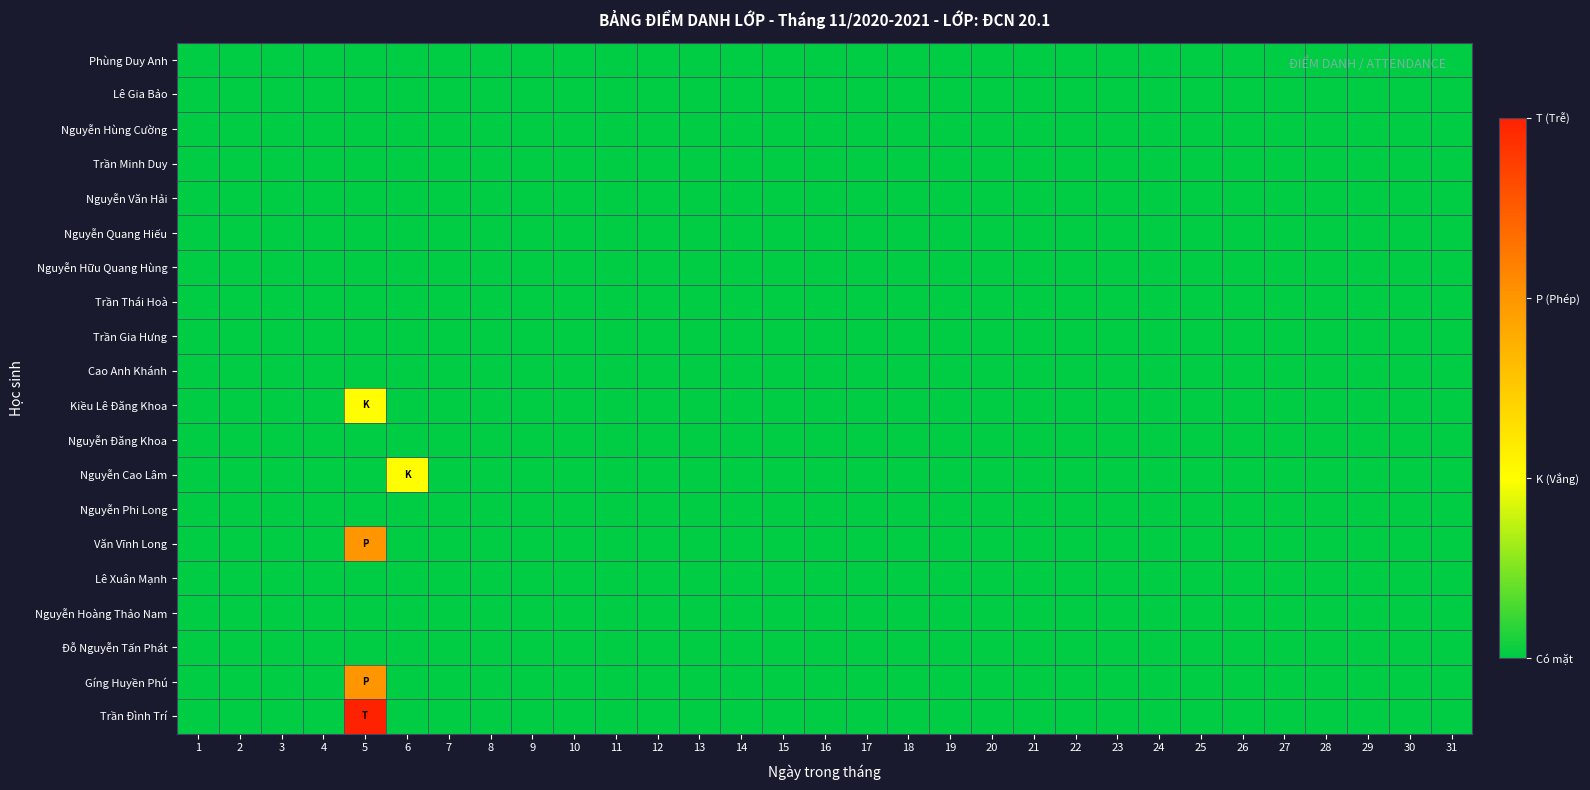

Reading left to right, extract all data points from this chart.

Phùng Duy Anh: 1=0	2=0	3=0	4=0	5=0	6=0	7=0	8=0	9=0	10=0	11=0	12=0	13=0	14=0	15=0	16=0	17=0	18=0	19=0	20=0	21=0	22=0	23=0	24=0	25=0	26=0	27=0	28=0	29=0	30=0	31=0
Lê Gia Bảo: 1=0	2=0	3=0	4=0	5=0	6=0	7=0	8=0	9=0	10=0	11=0	12=0	13=0	14=0	15=0	16=0	17=0	18=0	19=0	20=0	21=0	22=0	23=0	24=0	25=0	26=0	27=0	28=0	29=0	30=0	31=0
Nguyễn Hùng Cường: 1=0	2=0	3=0	4=0	5=0	6=0	7=0	8=0	9=0	10=0	11=0	12=0	13=0	14=0	15=0	16=0	17=0	18=0	19=0	20=0	21=0	22=0	23=0	24=0	25=0	26=0	27=0	28=0	29=0	30=0	31=0
Trần Minh Duy: 1=0	2=0	3=0	4=0	5=0	6=0	7=0	8=0	9=0	10=0	11=0	12=0	13=0	14=0	15=0	16=0	17=0	18=0	19=0	20=0	21=0	22=0	23=0	24=0	25=0	26=0	27=0	28=0	29=0	30=0	31=0
Nguyễn Văn Hải: 1=0	2=0	3=0	4=0	5=0	6=0	7=0	8=0	9=0	10=0	11=0	12=0	13=0	14=0	15=0	16=0	17=0	18=0	19=0	20=0	21=0	22=0	23=0	24=0	25=0	26=0	27=0	28=0	29=0	30=0	31=0
Nguyễn Quang Hiếu: 1=0	2=0	3=0	4=0	5=0	6=0	7=0	8=0	9=0	10=0	11=0	12=0	13=0	14=0	15=0	16=0	17=0	18=0	19=0	20=0	21=0	22=0	23=0	24=0	25=0	26=0	27=0	28=0	29=0	30=0	31=0
Nguyễn Hữu Quang Hùng: 1=0	2=0	3=0	4=0	5=0	6=0	7=0	8=0	9=0	10=0	11=0	12=0	13=0	14=0	15=0	16=0	17=0	18=0	19=0	20=0	21=0	22=0	23=0	24=0	25=0	26=0	27=0	28=0	29=0	30=0	31=0
Trần Thái Hoà: 1=0	2=0	3=0	4=0	5=0	6=0	7=0	8=0	9=0	10=0	11=0	12=0	13=0	14=0	15=0	16=0	17=0	18=0	19=0	20=0	21=0	22=0	23=0	24=0	25=0	26=0	27=0	28=0	29=0	30=0	31=0
Trần Gia Hưng: 1=0	2=0	3=0	4=0	5=0	6=0	7=0	8=0	9=0	10=0	11=0	12=0	13=0	14=0	15=0	16=0	17=0	18=0	19=0	20=0	21=0	22=0	23=0	24=0	25=0	26=0	27=0	28=0	29=0	30=0	31=0
Cao Anh Khánh: 1=0	2=0	3=0	4=0	5=0	6=0	7=0	8=0	9=0	10=0	11=0	12=0	13=0	14=0	15=0	16=0	17=0	18=0	19=0	20=0	21=0	22=0	23=0	24=0	25=0	26=0	27=0	28=0	29=0	30=0	31=0
Kiều Lê Đăng Khoa: 1=0	2=0	3=0	4=0	5=1	6=0	7=0	8=0	9=0	10=0	11=0	12=0	13=0	14=0	15=0	16=0	17=0	18=0	19=0	20=0	21=0	22=0	23=0	24=0	25=0	26=0	27=0	28=0	29=0	30=0	31=0
Nguyễn Đăng Khoa: 1=0	2=0	3=0	4=0	5=0	6=0	7=0	8=0	9=0	10=0	11=0	12=0	13=0	14=0	15=0	16=0	17=0	18=0	19=0	20=0	21=0	22=0	23=0	24=0	25=0	26=0	27=0	28=0	29=0	30=0	31=0
Nguyễn Cao Lâm: 1=0	2=0	3=0	4=0	5=0	6=1	7=0	8=0	9=0	10=0	11=0	12=0	13=0	14=0	15=0	16=0	17=0	18=0	19=0	20=0	21=0	22=0	23=0	24=0	25=0	26=0	27=0	28=0	29=0	30=0	31=0
Nguyễn Phi Long: 1=0	2=0	3=0	4=0	5=0	6=0	7=0	8=0	9=0	10=0	11=0	12=0	13=0	14=0	15=0	16=0	17=0	18=0	19=0	20=0	21=0	22=0	23=0	24=0	25=0	26=0	27=0	28=0	29=0	30=0	31=0
Văn Vĩnh Long: 1=0	2=0	3=0	4=0	5=2	6=0	7=0	8=0	9=0	10=0	11=0	12=0	13=0	14=0	15=0	16=0	17=0	18=0	19=0	20=0	21=0	22=0	23=0	24=0	25=0	26=0	27=0	28=0	29=0	30=0	31=0
Lê Xuân Mạnh: 1=0	2=0	3=0	4=0	5=0	6=0	7=0	8=0	9=0	10=0	11=0	12=0	13=0	14=0	15=0	16=0	17=0	18=0	19=0	20=0	21=0	22=0	23=0	24=0	25=0	26=0	27=0	28=0	29=0	30=0	31=0
Nguyễn Hoàng Thảo Nam: 1=0	2=0	3=0	4=0	5=0	6=0	7=0	8=0	9=0	10=0	11=0	12=0	13=0	14=0	15=0	16=0	17=0	18=0	19=0	20=0	21=0	22=0	23=0	24=0	25=0	26=0	27=0	28=0	29=0	30=0	31=0
Đỗ Nguyễn Tấn Phát: 1=0	2=0	3=0	4=0	5=0	6=0	7=0	8=0	9=0	10=0	11=0	12=0	13=0	14=0	15=0	16=0	17=0	18=0	19=0	20=0	21=0	22=0	23=0	24=0	25=0	26=0	27=0	28=0	29=0	30=0	31=0
Gíng Huyền Phú: 1=0	2=0	3=0	4=0	5=2	6=0	7=0	8=0	9=0	10=0	11=0	12=0	13=0	14=0	15=0	16=0	17=0	18=0	19=0	20=0	21=0	22=0	23=0	24=0	25=0	26=0	27=0	28=0	29=0	30=0	31=0
Trần Đình Trí: 1=0	2=0	3=0	4=0	5=3	6=0	7=0	8=0	9=0	10=0	11=0	12=0	13=0	14=0	15=0	16=0	17=0	18=0	19=0	20=0	21=0	22=0	23=0	24=0	25=0	26=0	27=0	28=0	29=0	30=0	31=0